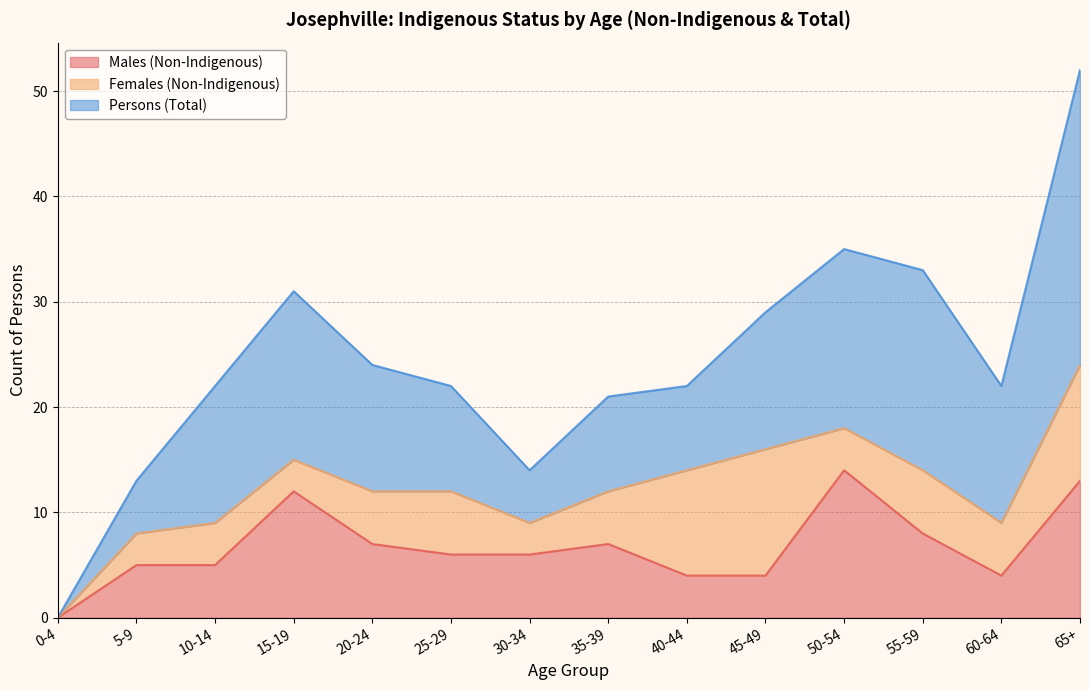

Reading left to right, list all the values displayed in this chart.

Males (Non-Indigenous): 0-4=0	5-9=5	10-14=5	15-19=12	20-24=7	25-29=6	30-34=6	35-39=7	40-44=4	45-49=4	50-54=14	55-59=8	60-64=4	65+=13
Females (Non-Indigenous): 0-4=0	5-9=3	10-14=4	15-19=3	20-24=5	25-29=6	30-34=3	35-39=5	40-44=10	45-49=12	50-54=4	55-59=6	60-64=5	65+=11
Persons (Total): 0-4=0	5-9=5	10-14=13	15-19=16	20-24=12	25-29=10	30-34=5	35-39=9	40-44=8	45-49=13	50-54=17	55-59=19	60-64=13	65+=28